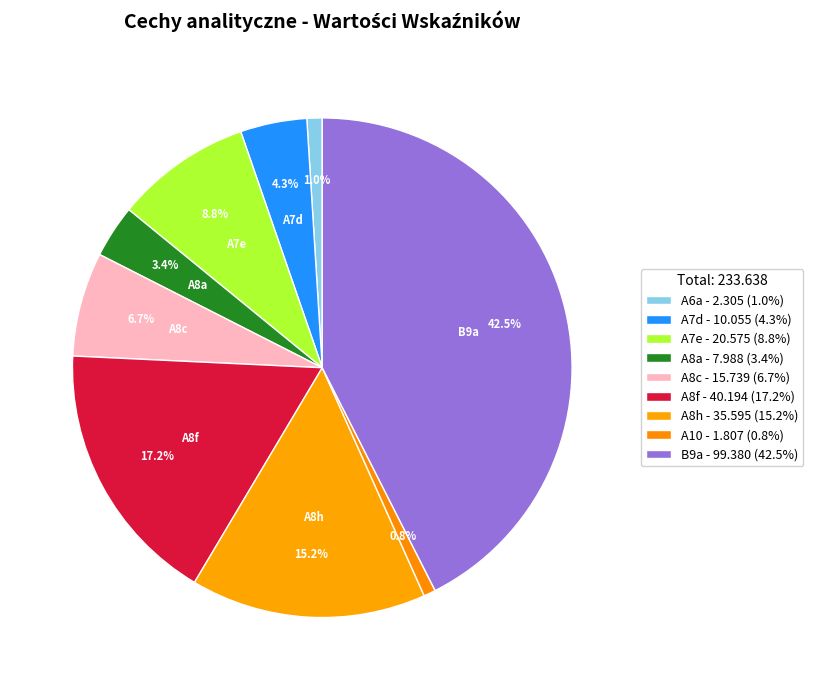

Is there a majority slice in this chart?

No